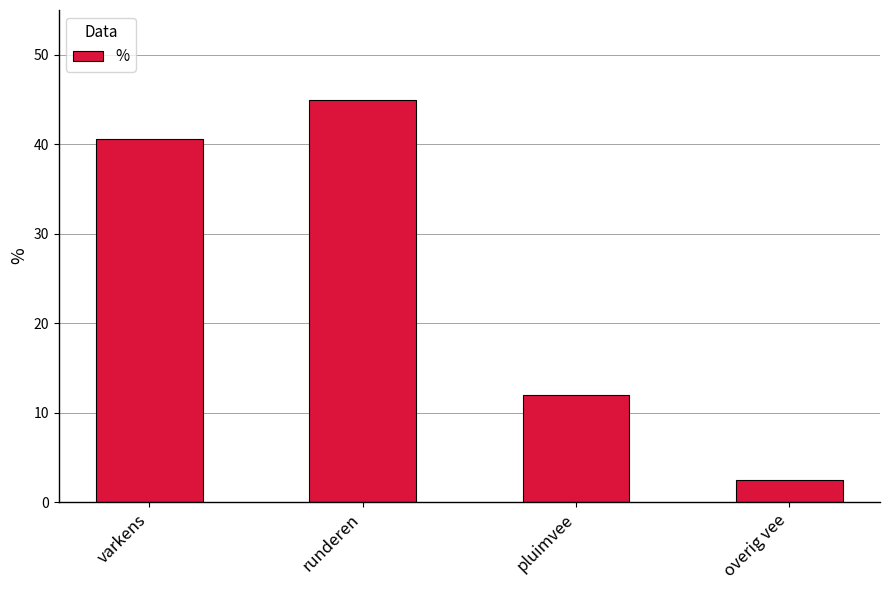

Approximately how many times larger is the value at overig vee compared to pluimvee?

0.2